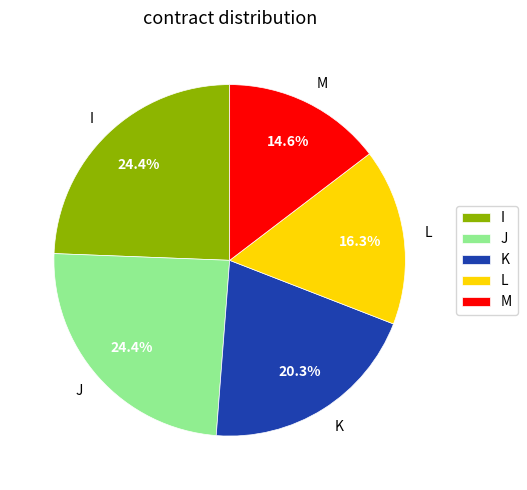

Is there any slice that represents more than half of the pie?

No